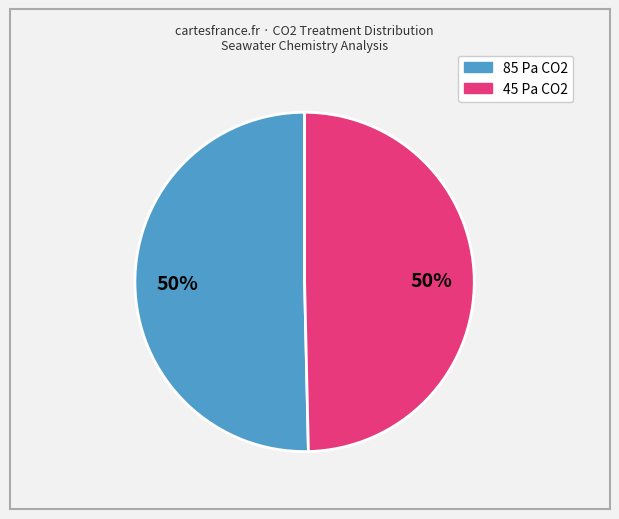

To the nearest percent, what is the average slice percentage?

50%